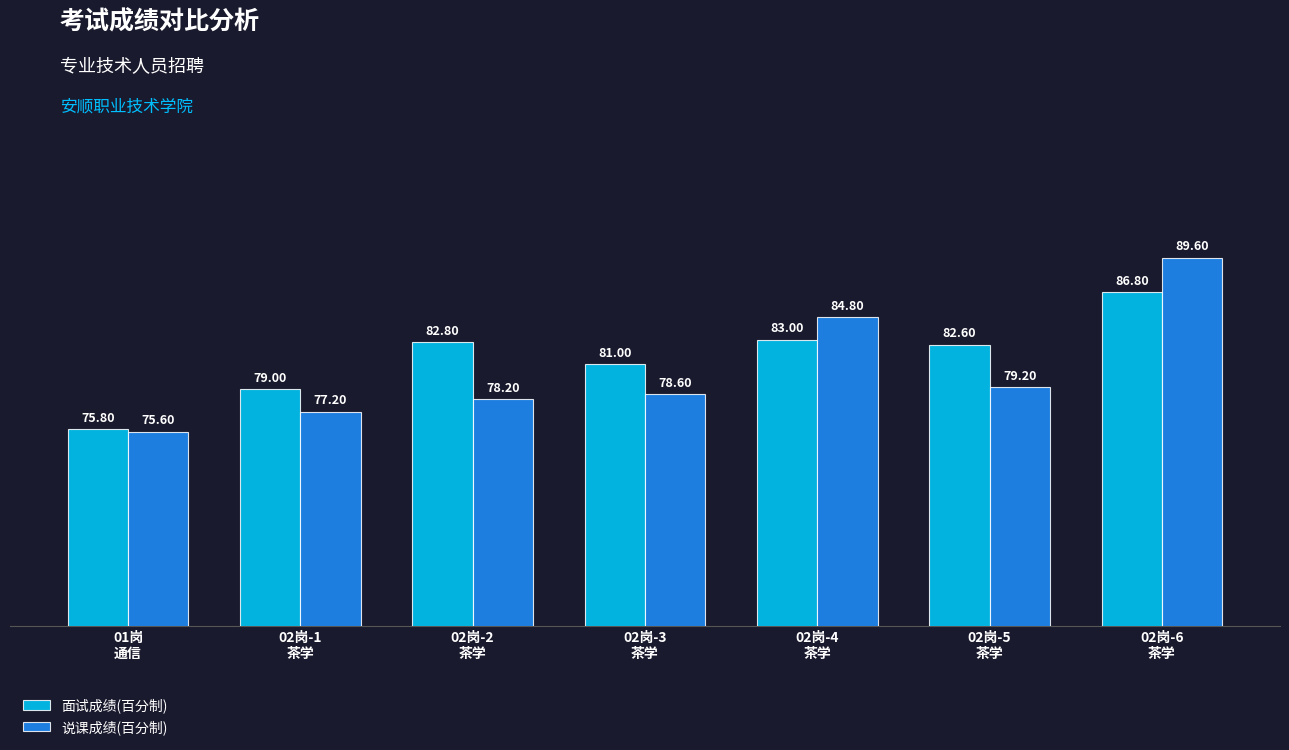

Which series has the largest total across all categories?

面试成绩(百分制)